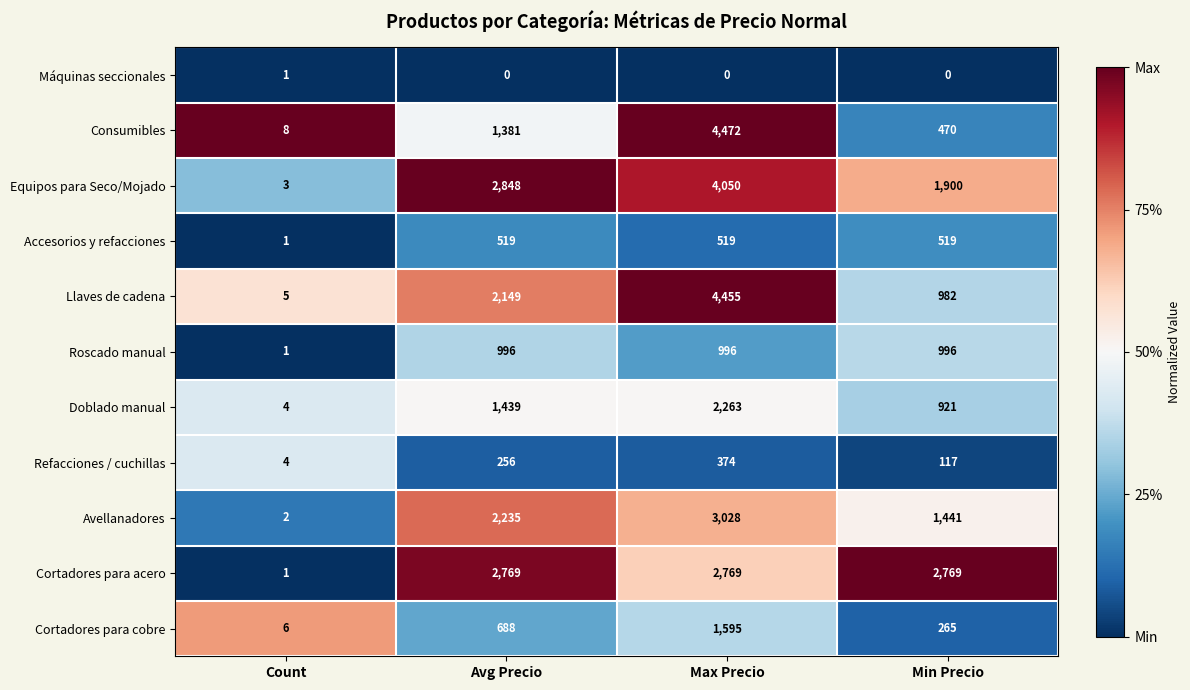

Is it true that Cortadores para cobre equals 634 at Max Precio?

False